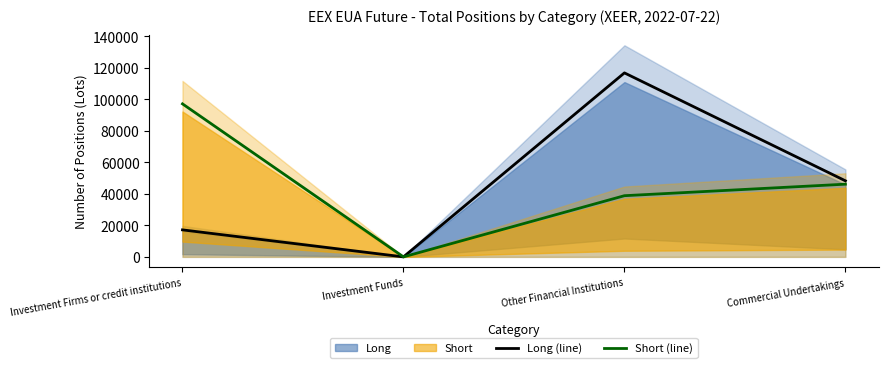

How many values in the Long (line) series are below 48299?

2